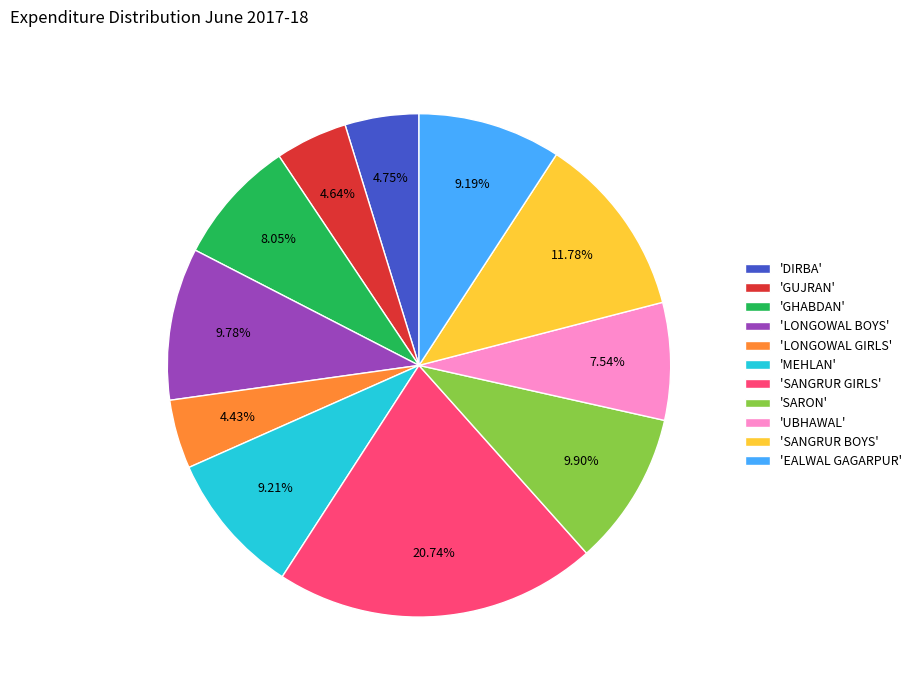

How many segments does this pie chart have?

11